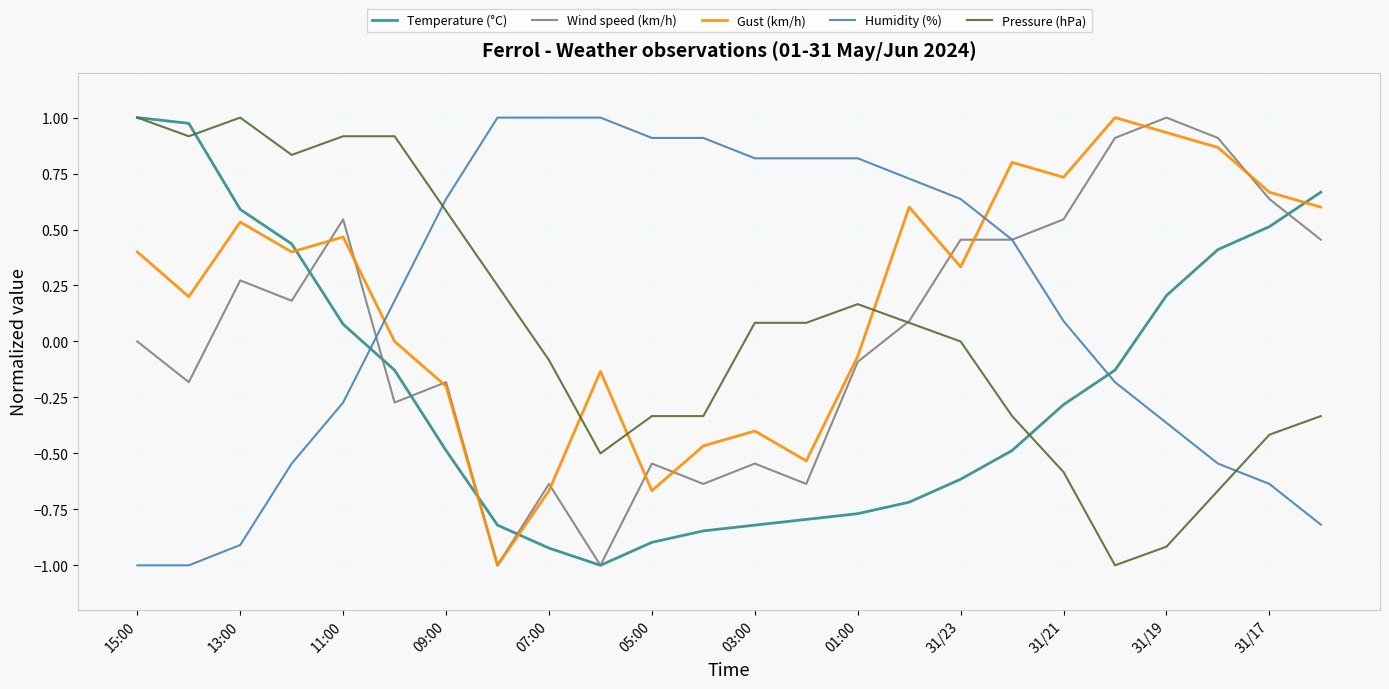

What is the lowest value of the Humidity (%) series?

-1.0